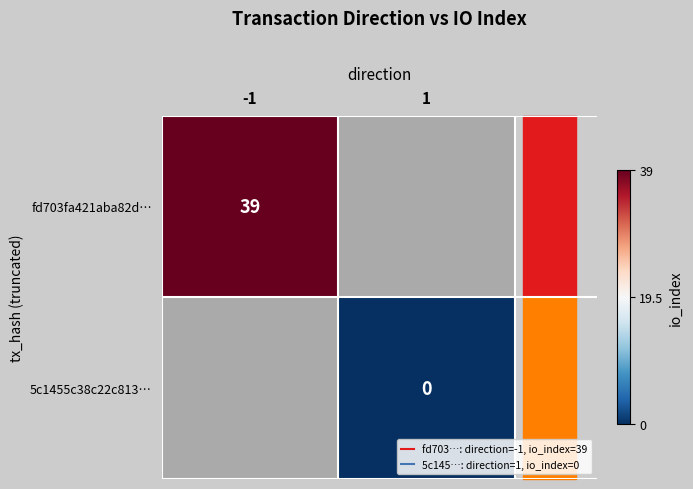

Is the value of fd703fa421aba82d… at 1 greater than the value of 5c1455c38c22c813… at -1?

No